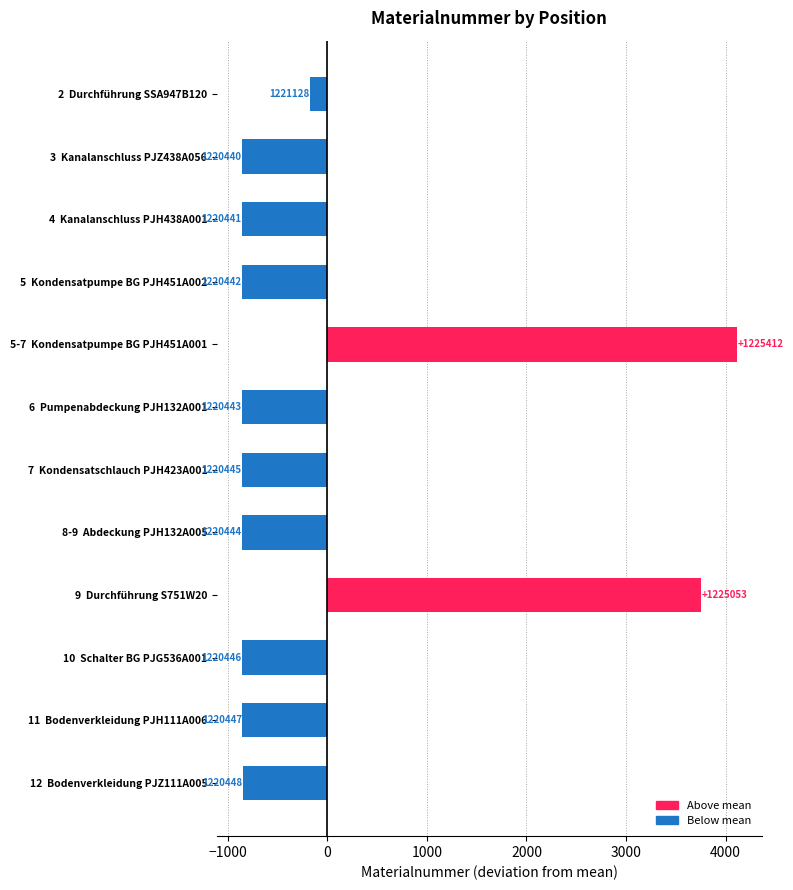

How many bars are there in total?

12